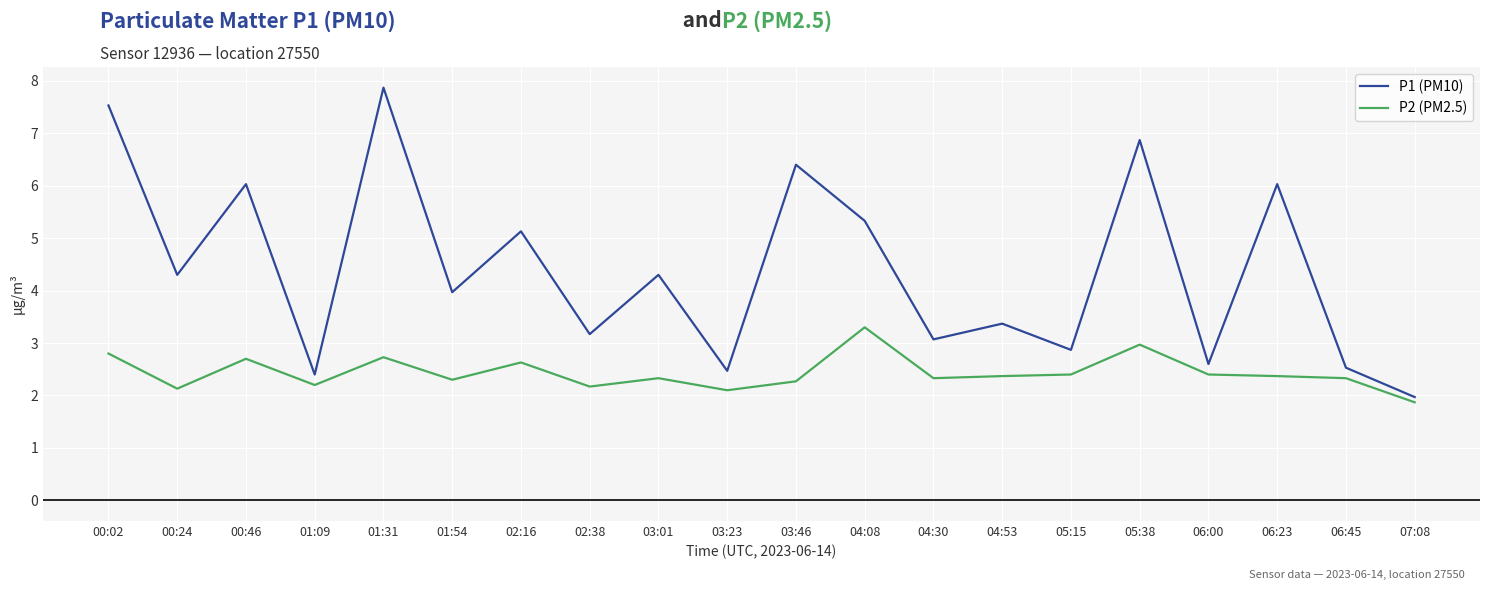

Where is the first local minimum for P2 (PM2.5)?

00:24